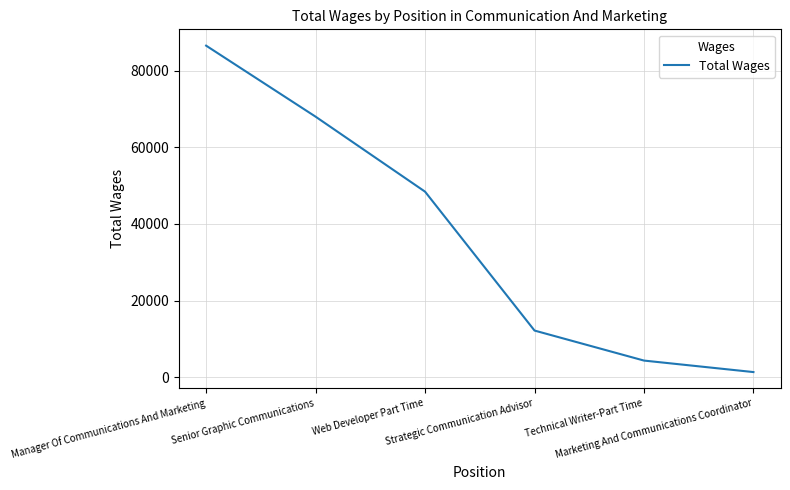

Reading left to right, extract all data points from this chart.

86592	68037	48443	12155	4312	1308